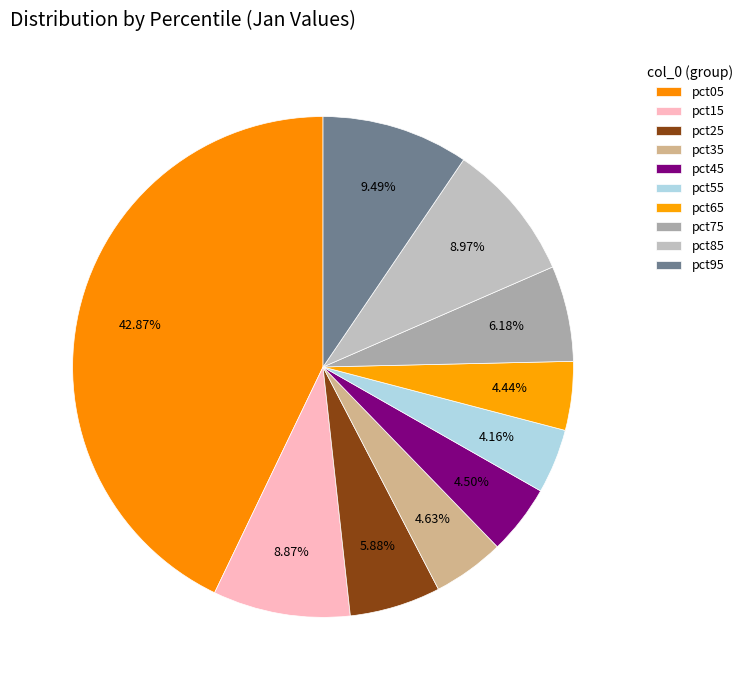

How many segments does this pie chart have?

10